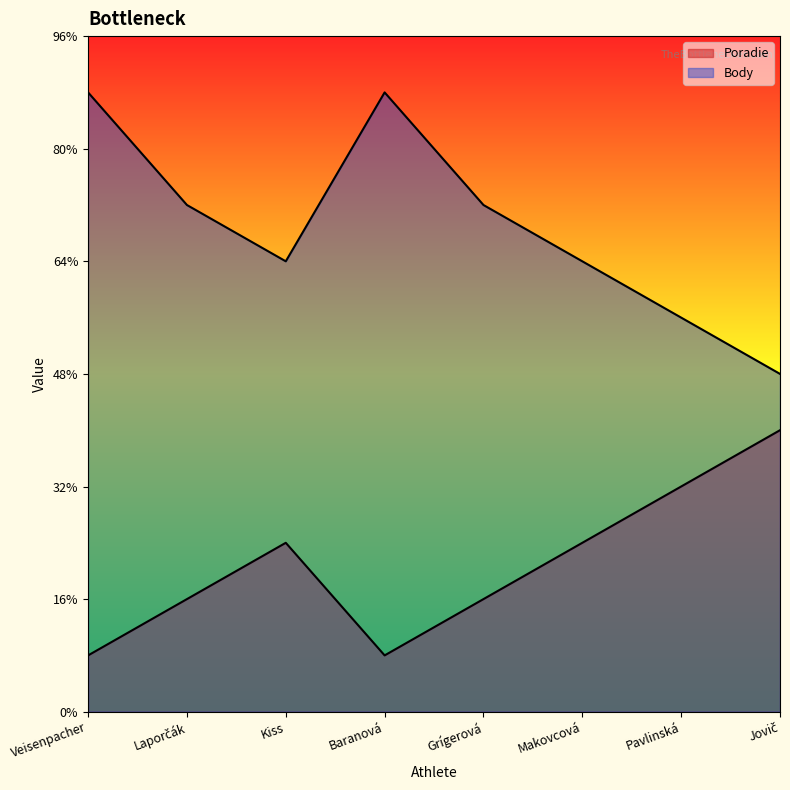

True or false: Poradie and Body cross at least once.

False